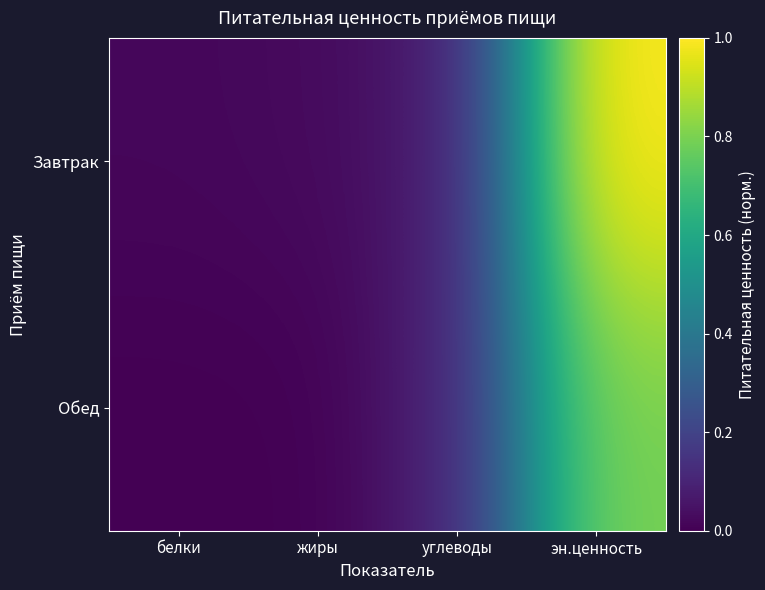

Which series has the widest spread of values?

Завтрак